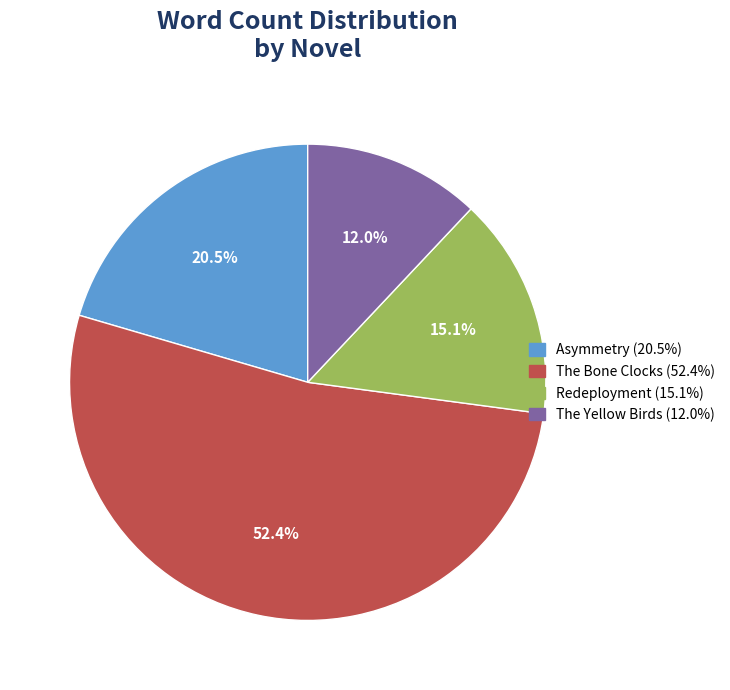

How many segments does this pie chart have?

4